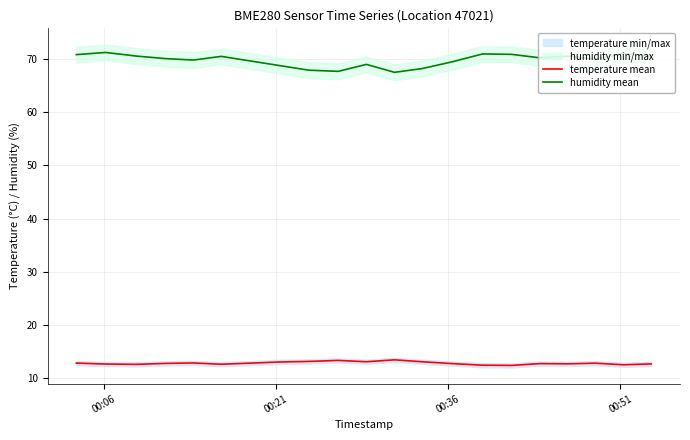

At how many categories does at least one series exceed 28?

20